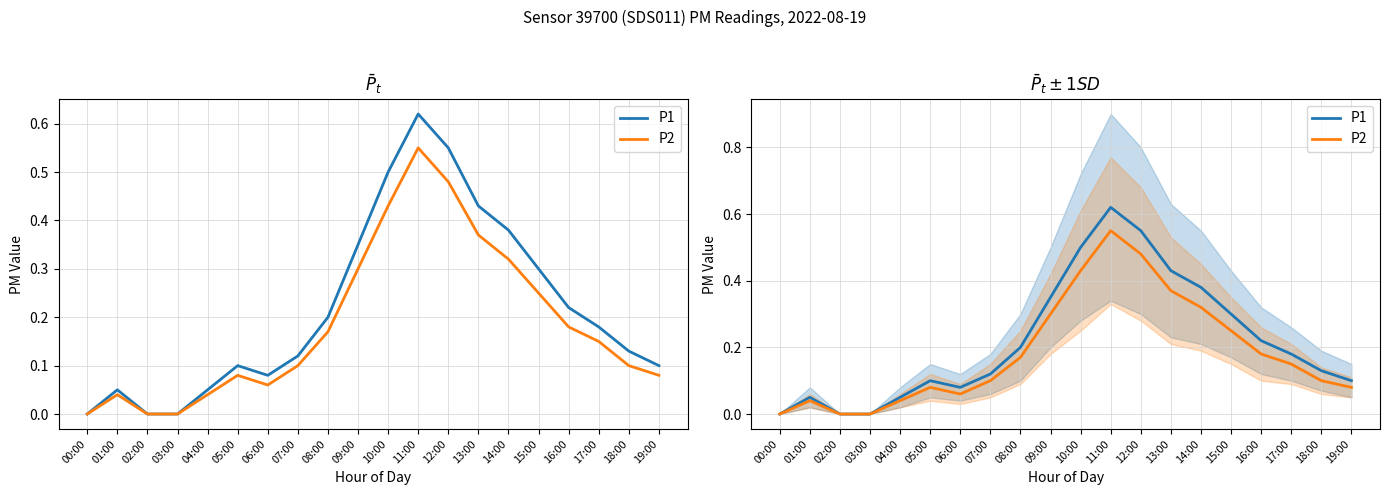

True or false: P2 and P1 cross at least once.

False